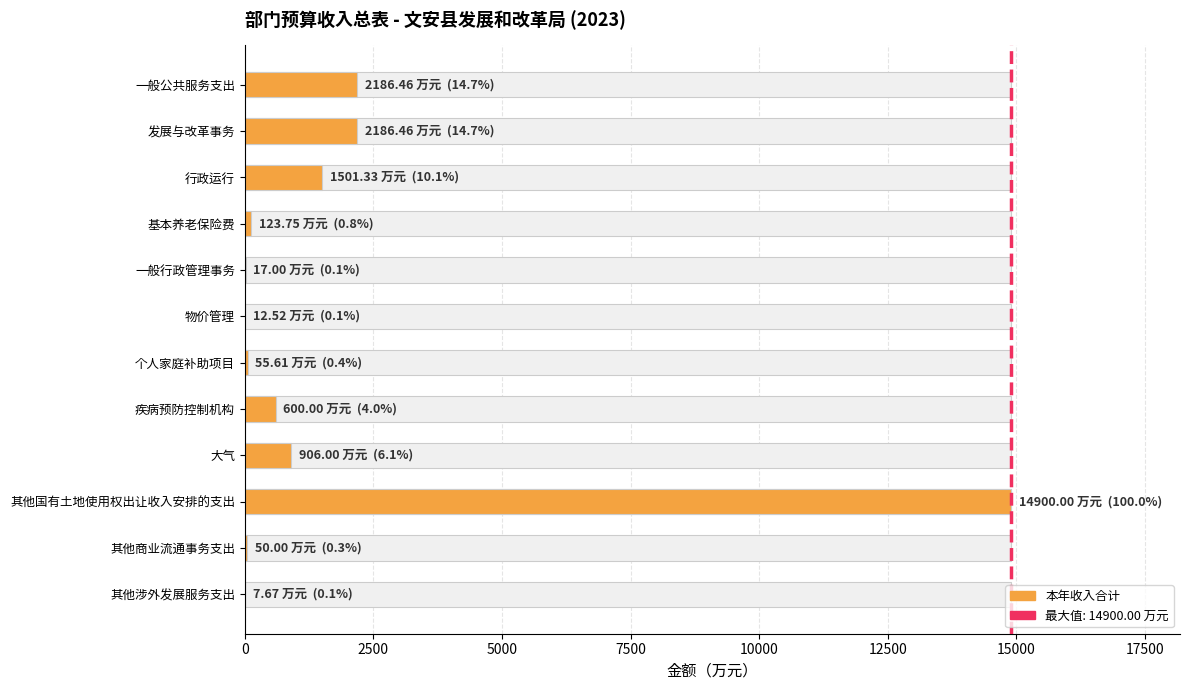

What is the approximate value at 其他商业流通事务支出?

50.0